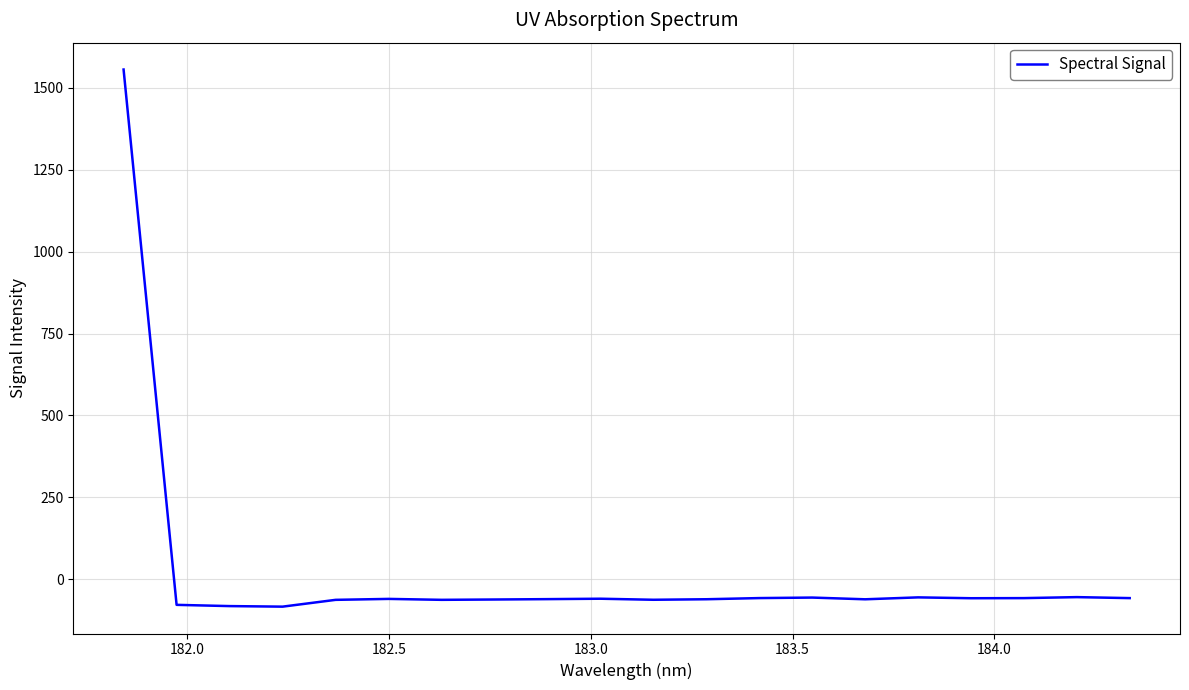

What is the greatest value displayed?

1555.8